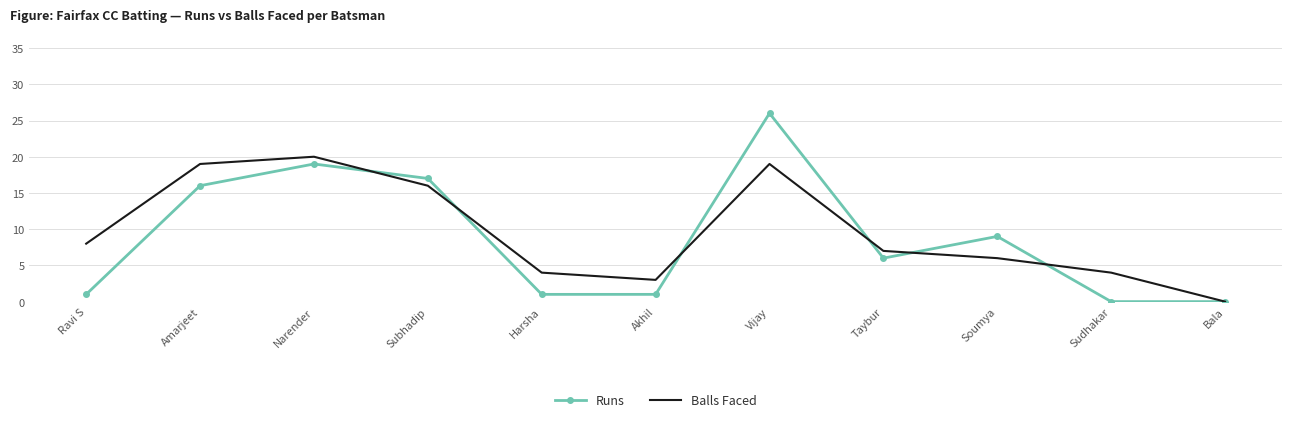

What is the maximum value for Balls Faced?

20